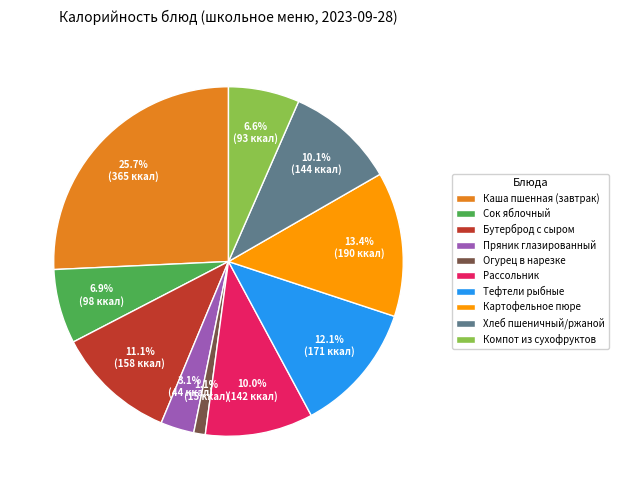

To the nearest percent, what is the difference between the Тефтели рыбные and Сок яблочный slice percentages?

5%